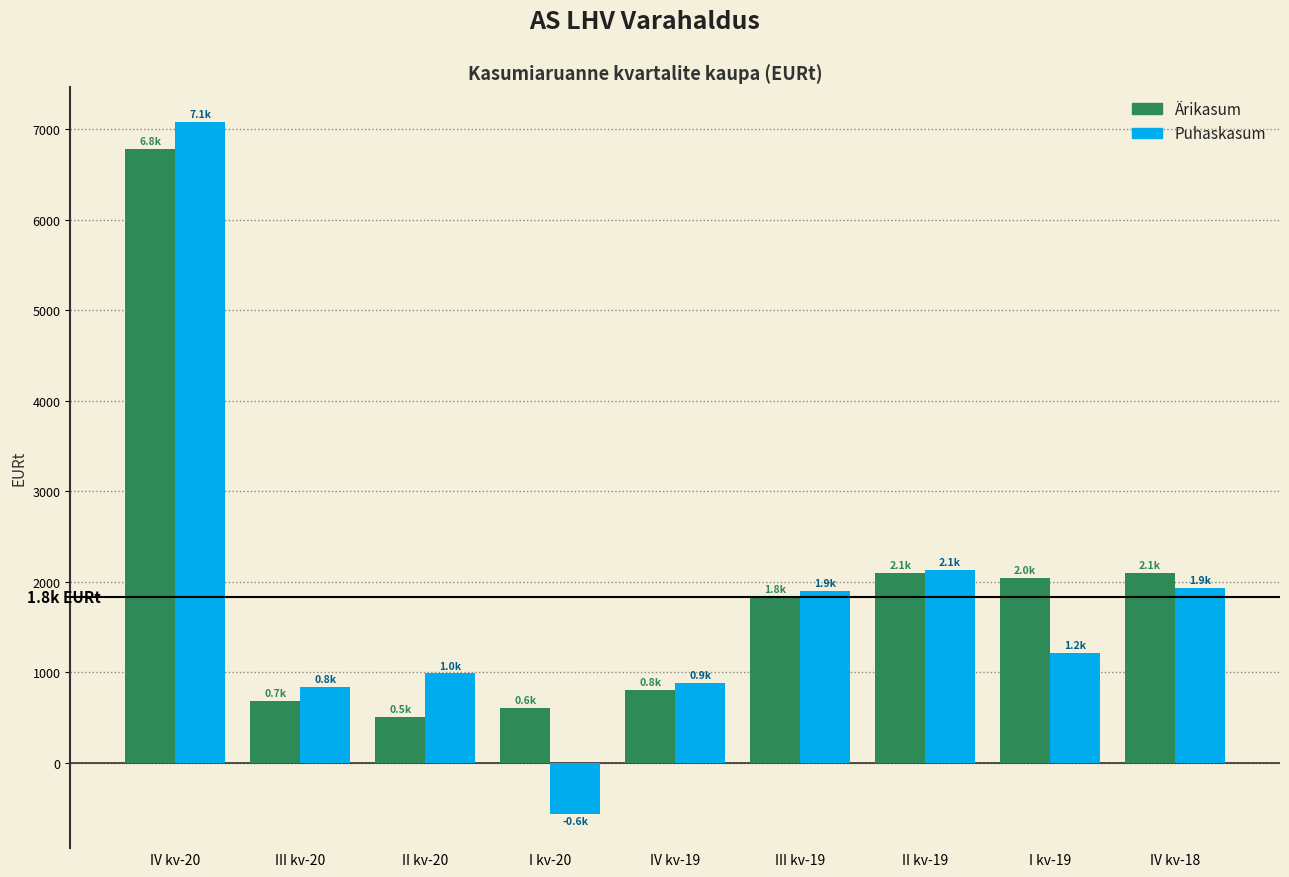

What is the average value of the Ärikasum series?

1938.8